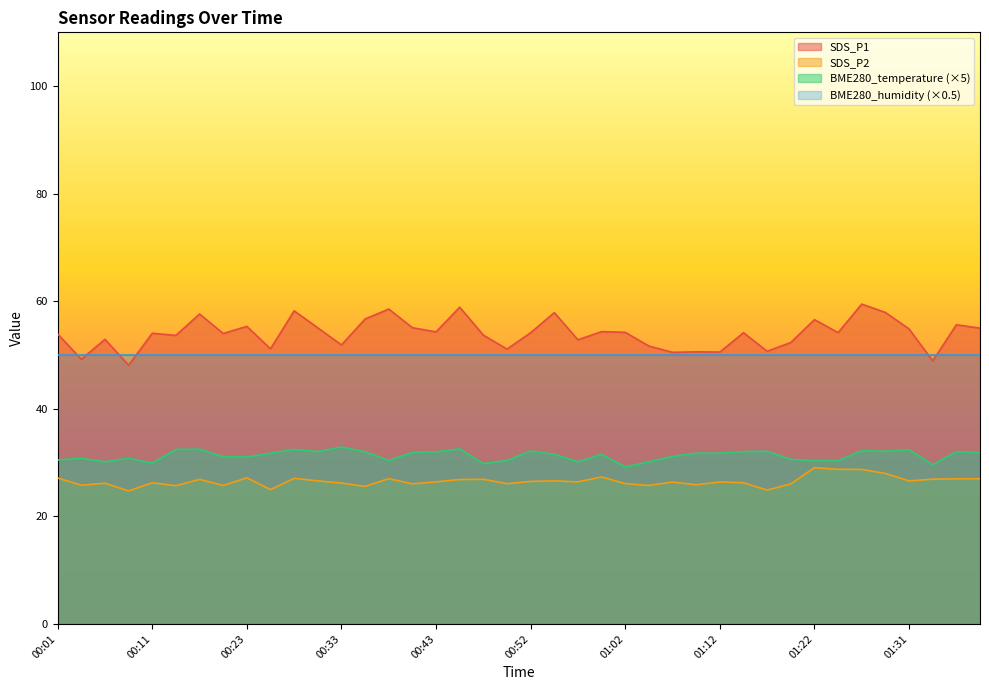

True or false: SDS_P2 and SDS_P1 cross at least once.

False